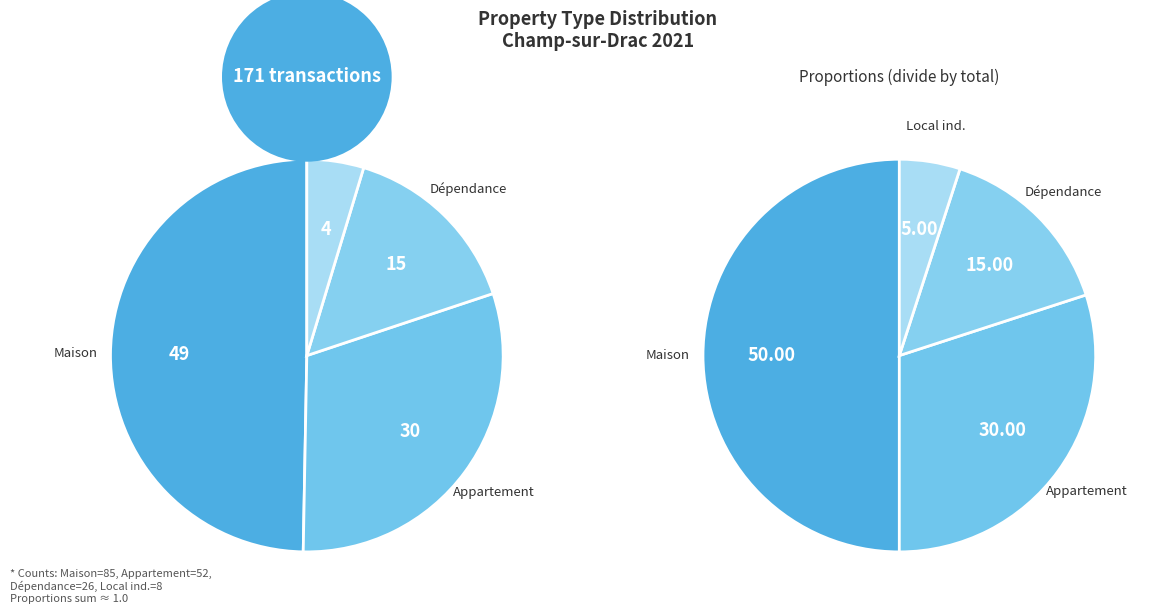

To the nearest percent, what is the combined percentage of Maison and Local industriel. commercial ou assimilé?

54%